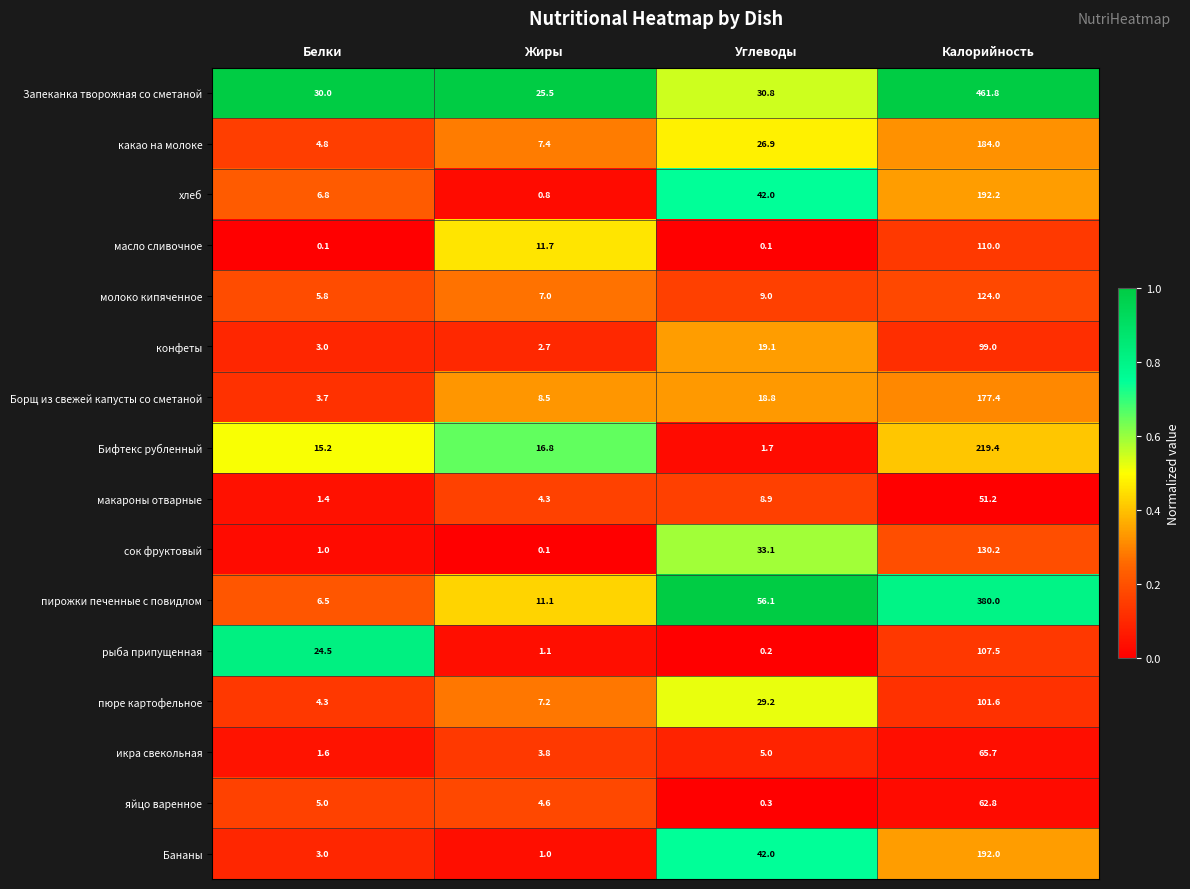

What is the difference between the second highest and second lowest values in the Бифтекс рубленный series?

1.6